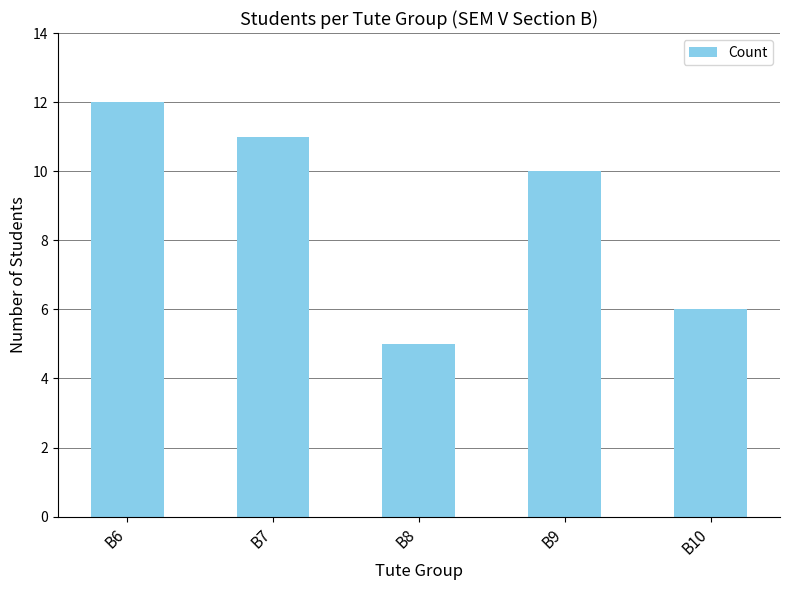

How many values are below 10?

2